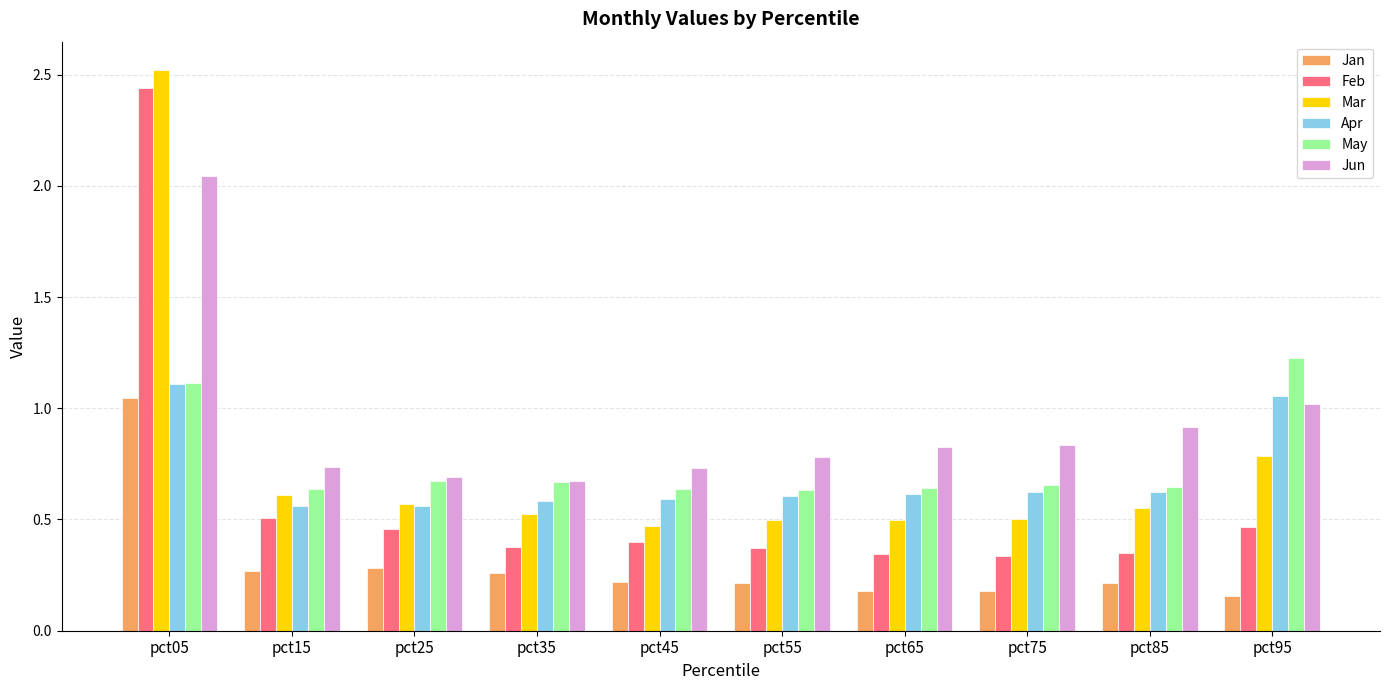

Which series has the widest spread of values?

Feb